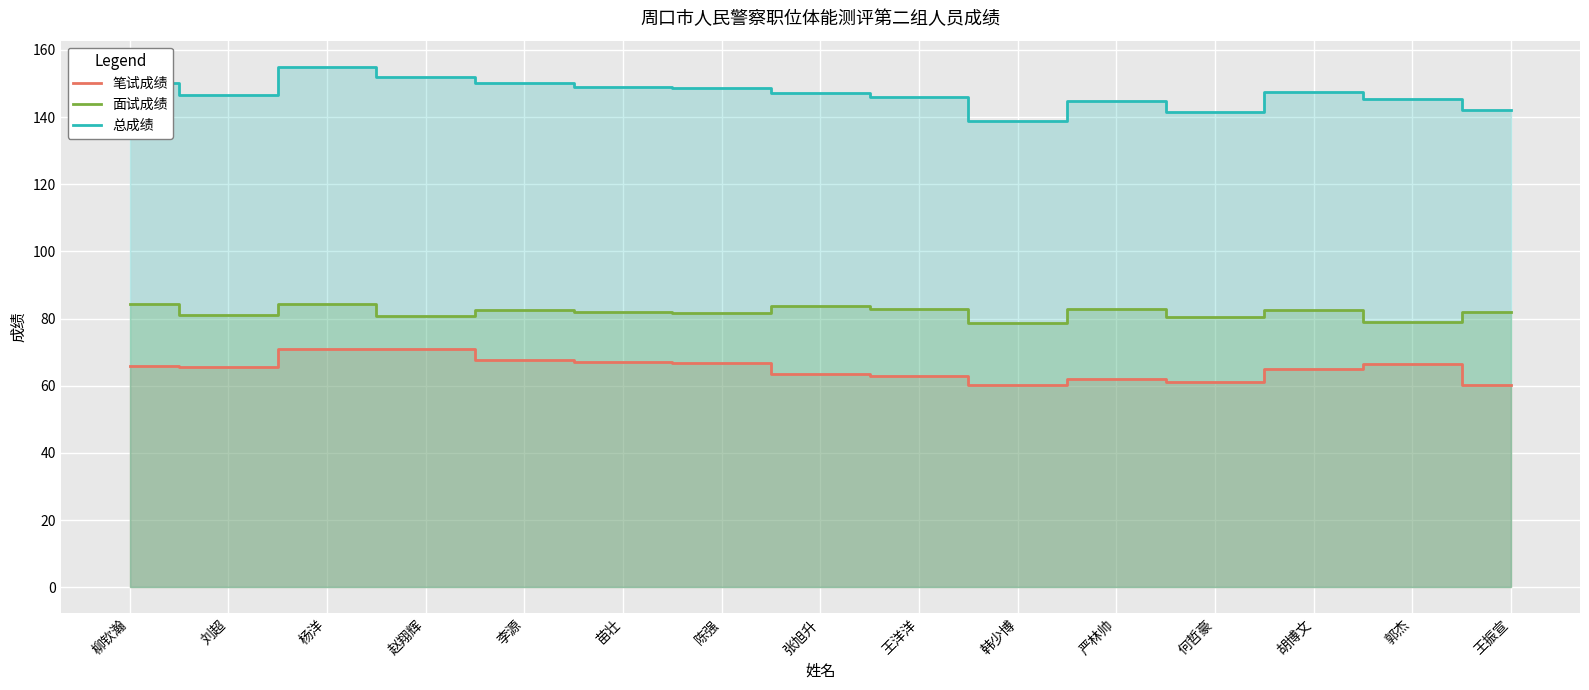

What is the value of the 笔试成绩 point at the 4th from the left?

71.0